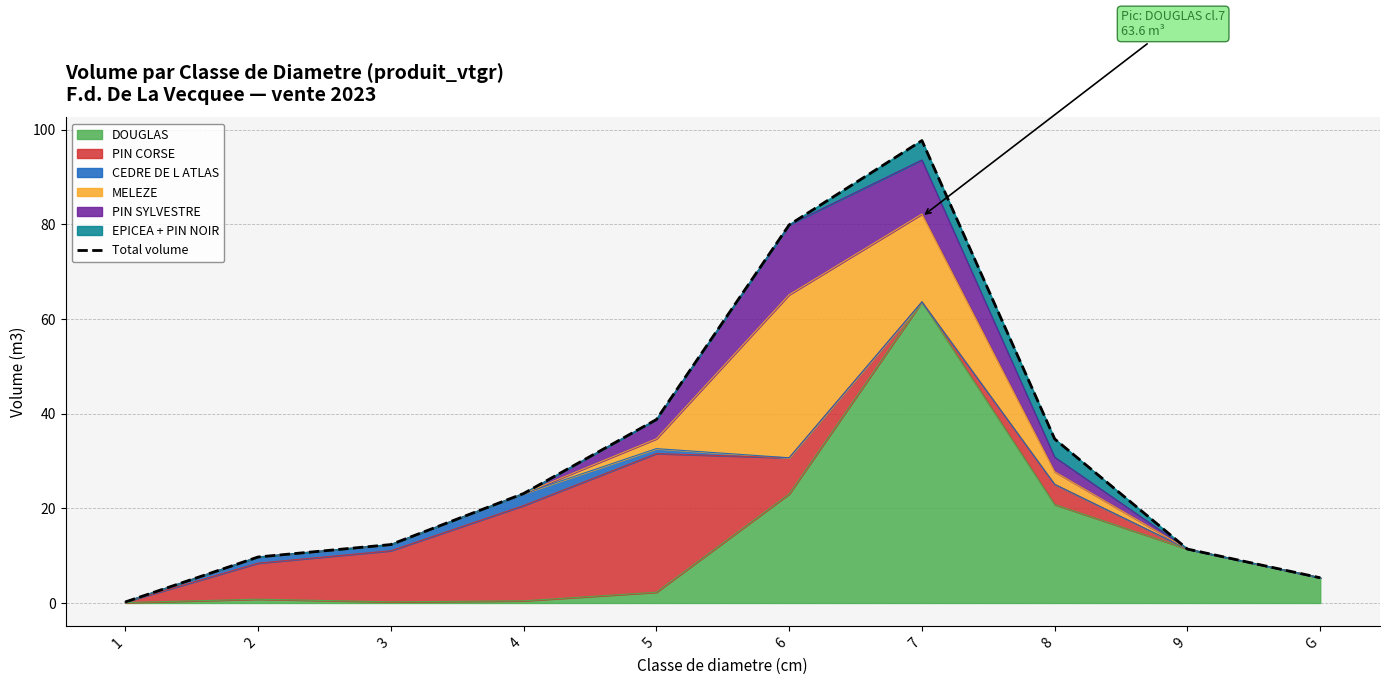

Reading right to left, extract all data points from this chart.

5.3	11.4	34.6	97.7	79.9	38.8	23.1	12.3	9.7	0.2